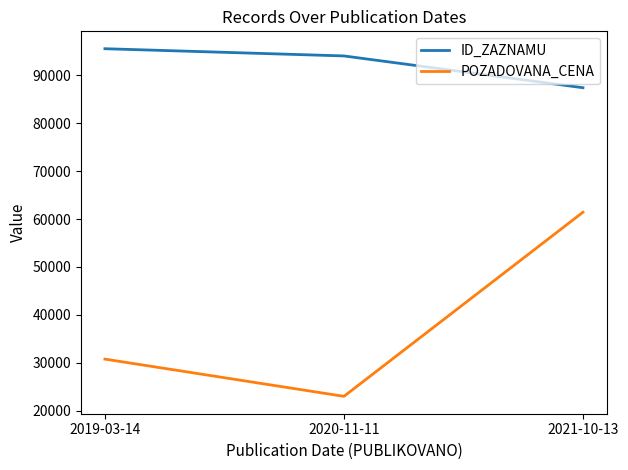

List the labels in order of POZADOVANA_CENA value, smallest first.

2020-11-11, 2019-03-14, 2021-10-13